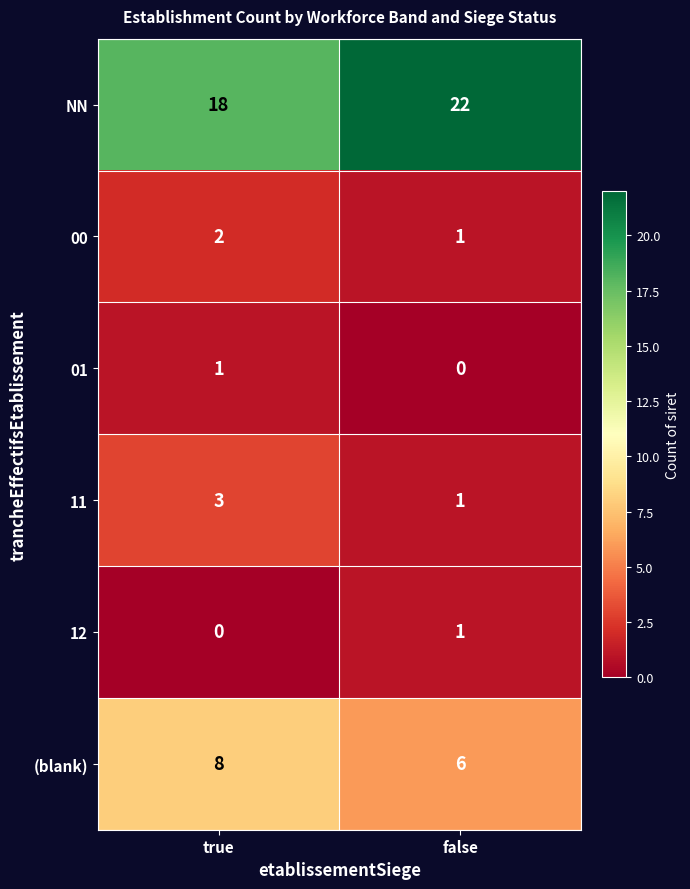

What is the sum of all (blank) values?

14